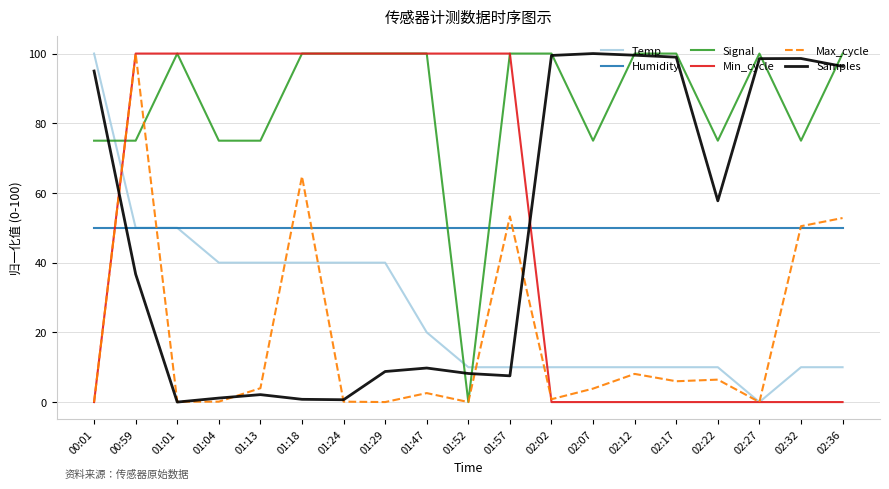

True or false: Humidity has a value of 50.0 at 00:59.

True